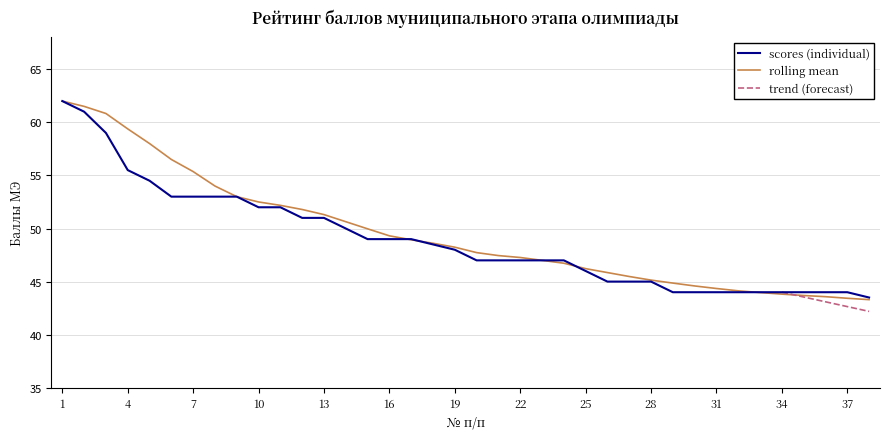

What is the change in value from 20 to 32?

-3.0